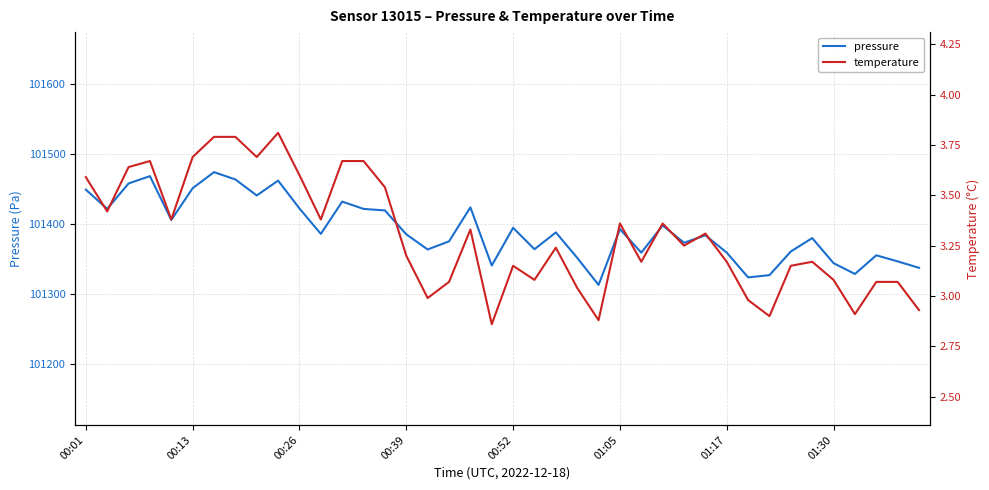

How many data points in temperature are less than 3?

7